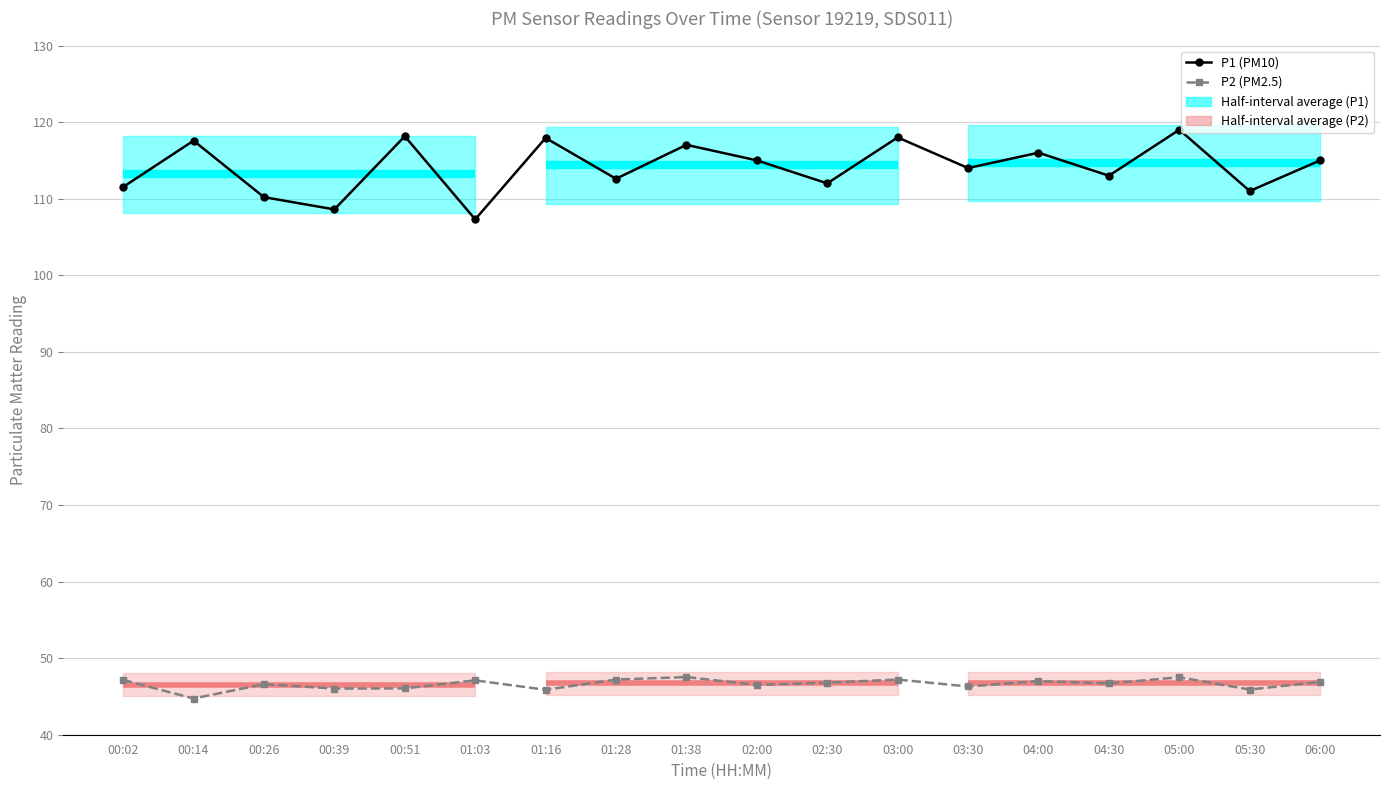

Is this an area chart (filled region under the line)?

No